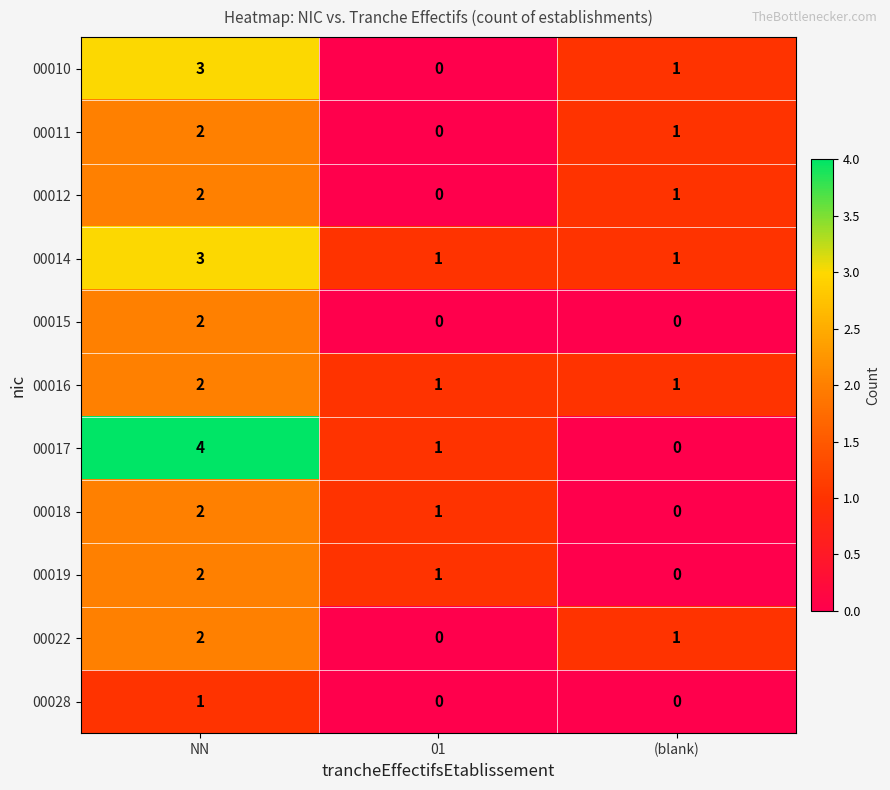

True or false: 00014 has a value of 5 at NN.

False